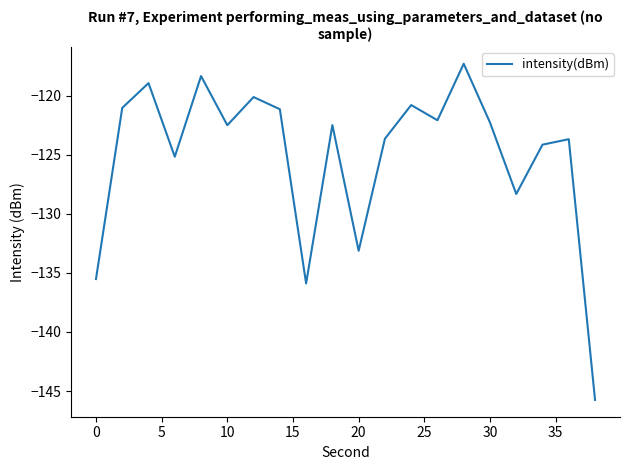

What is the maximum value shown in the chart?

-117.3